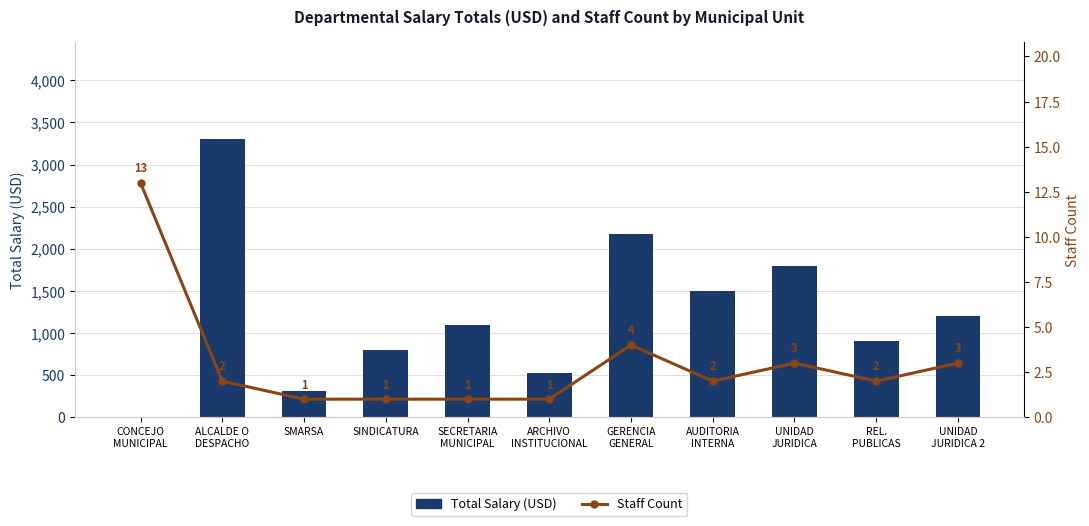

At which label is Staff Count closest to 7?

GERENCIA
GENERAL